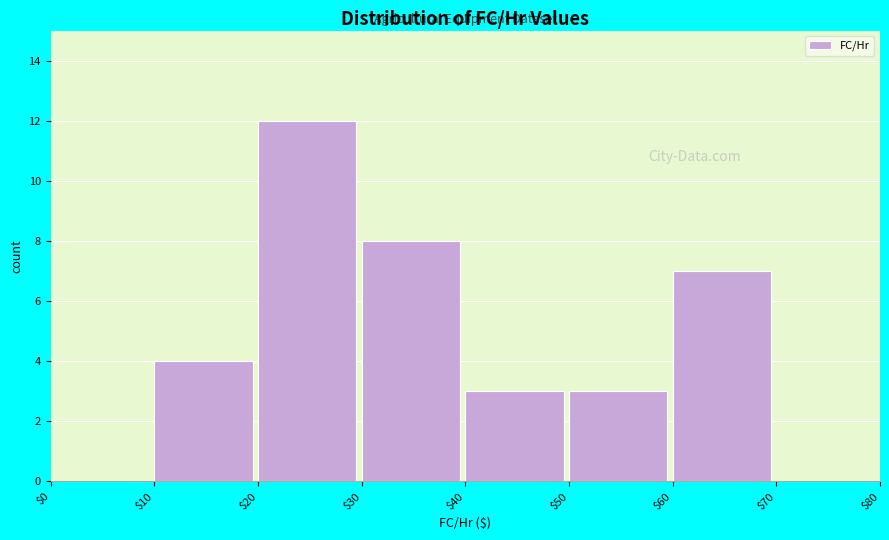

Reading left to right, list every bar in this chart as the range it spans on the x-axis followed by its height. The values are not printed on the chart, so give them approximately, as read against the axis.

$0 to $10: 0
$10 to $20: 4
$20 to $30: 12
$30 to $40: 8
$40 to $50: 3
$50 to $60: 3
$60 to $70: 7
$70 to $80: 0